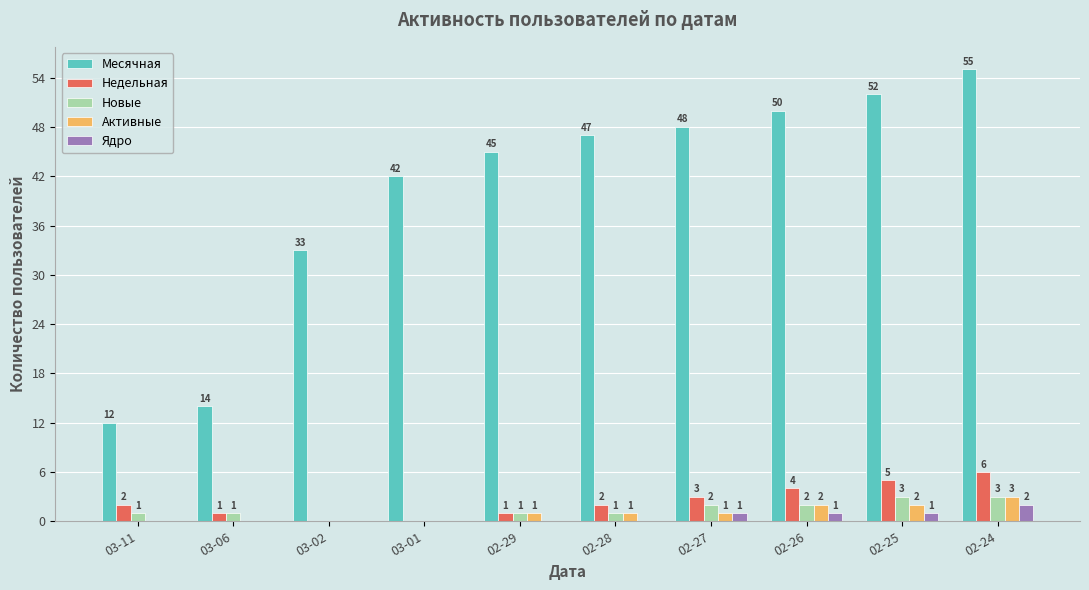

Which label corresponds to the largest value in the chart?

02-24